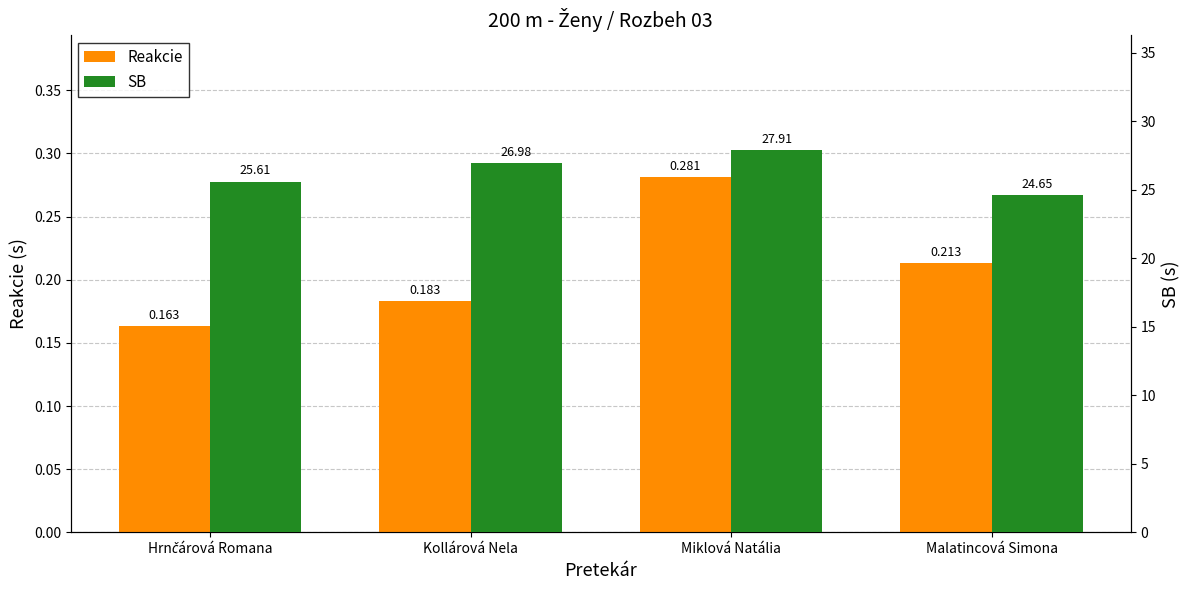

What is the difference between the SB values at Kollárová Nela and Malatincová Simona?

2.3